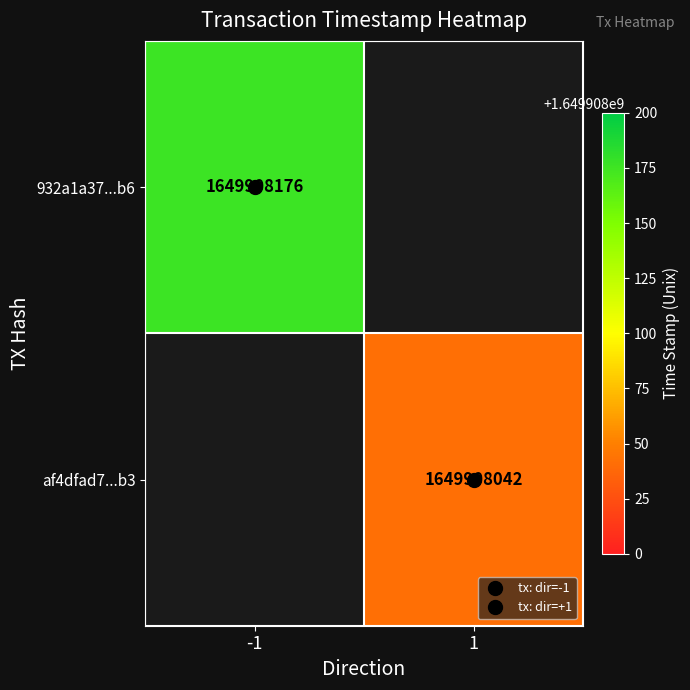

What is the average value of the af4dfad781308d74ae3ca89993f1ead44ba38b3 series?

824954022